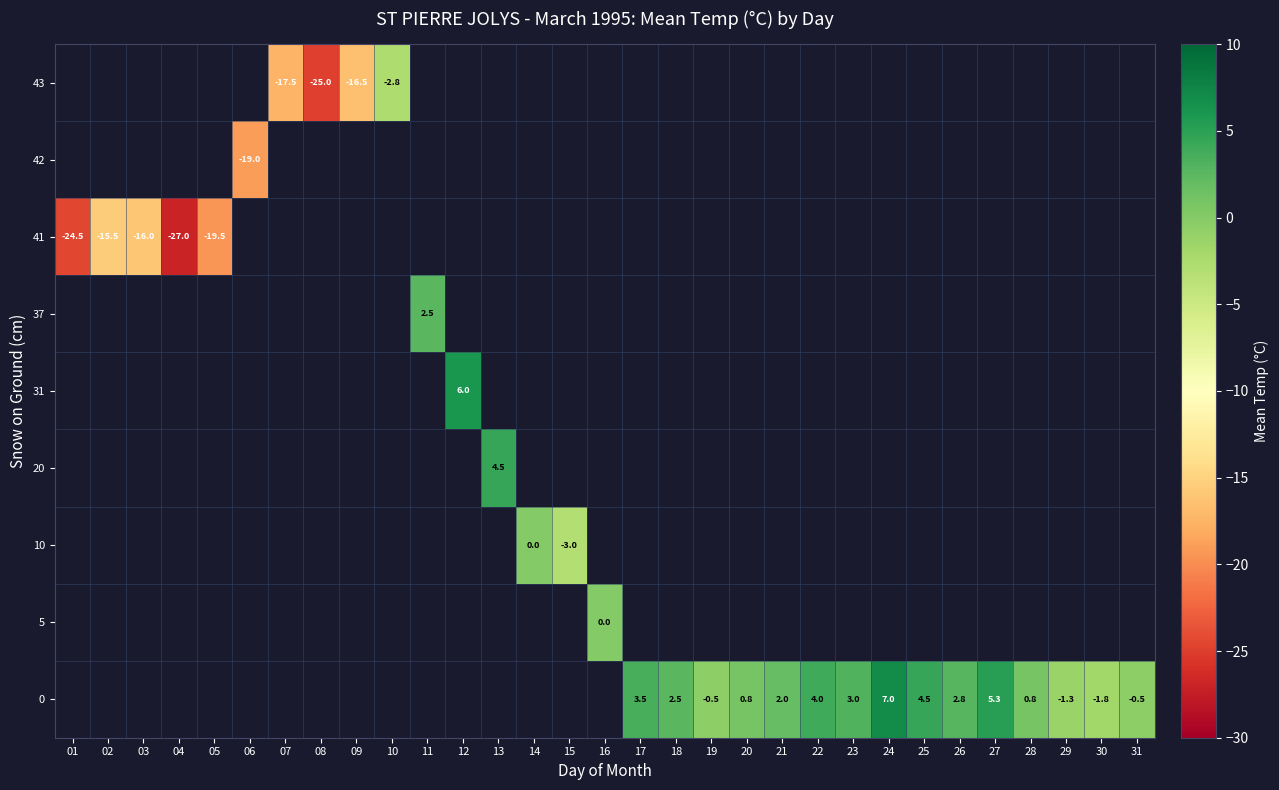

What is the greatest value displayed?

7.0